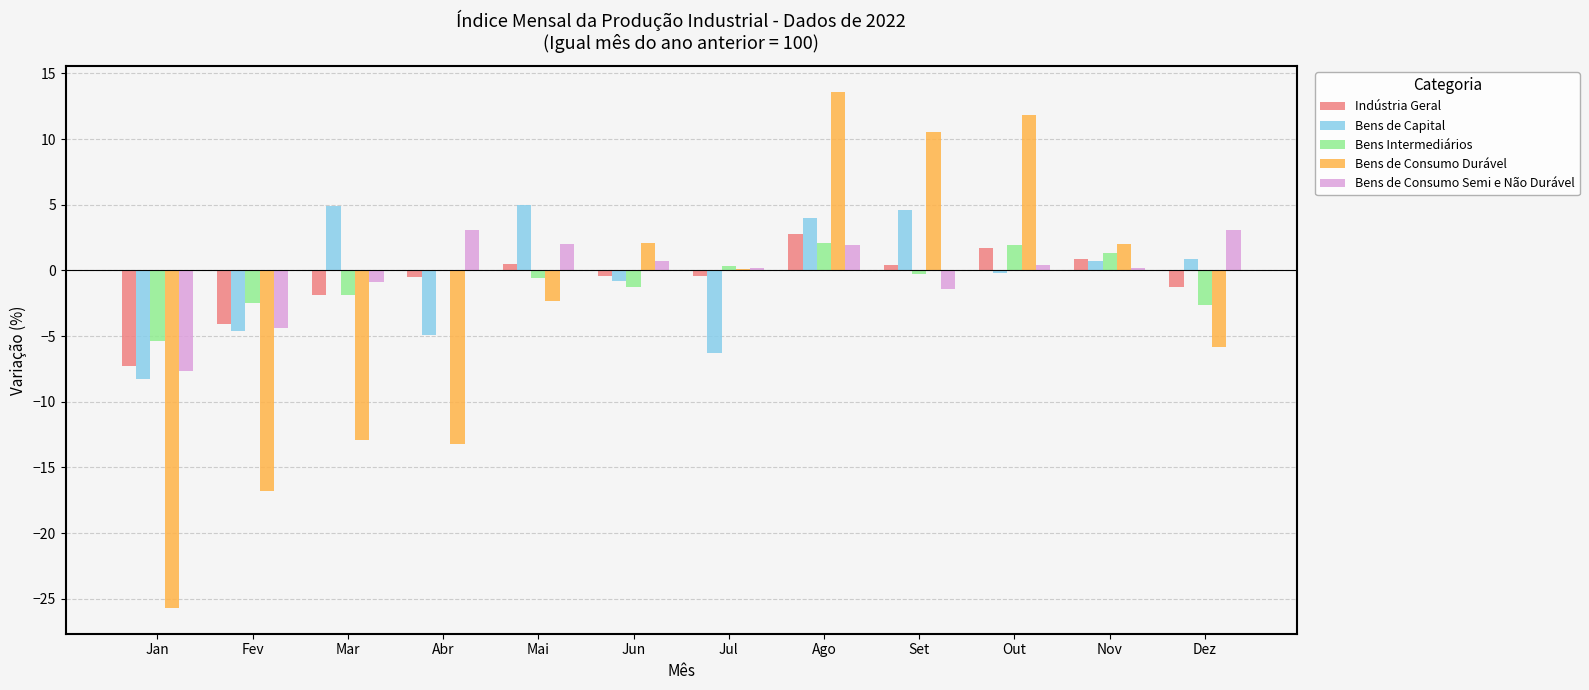

Are the bars grouped side by side (vs. stacked)?

Yes